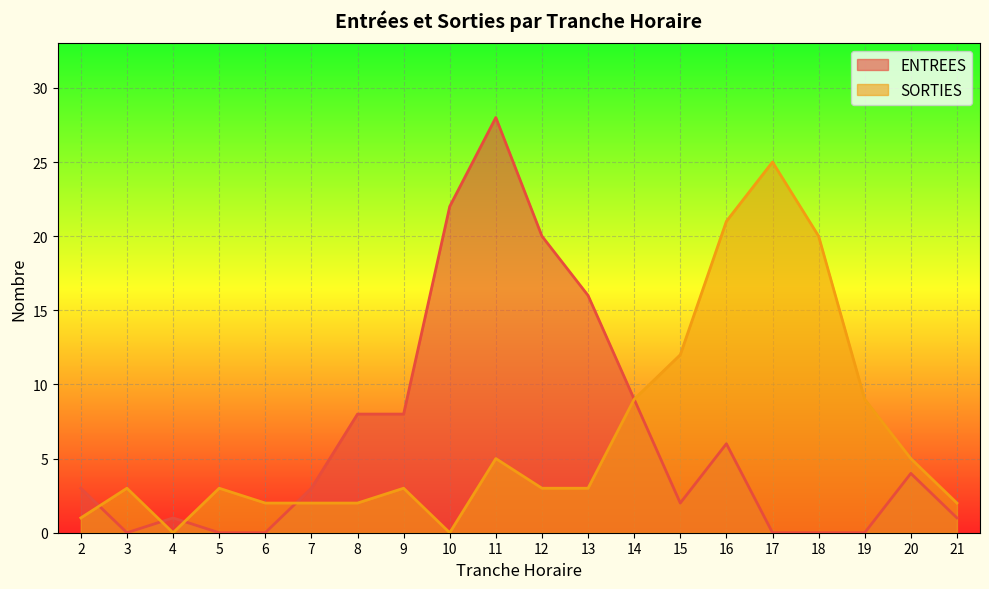

Which series ends up on top after the final intersection of SORTIES and ENTREES?

ENTREES